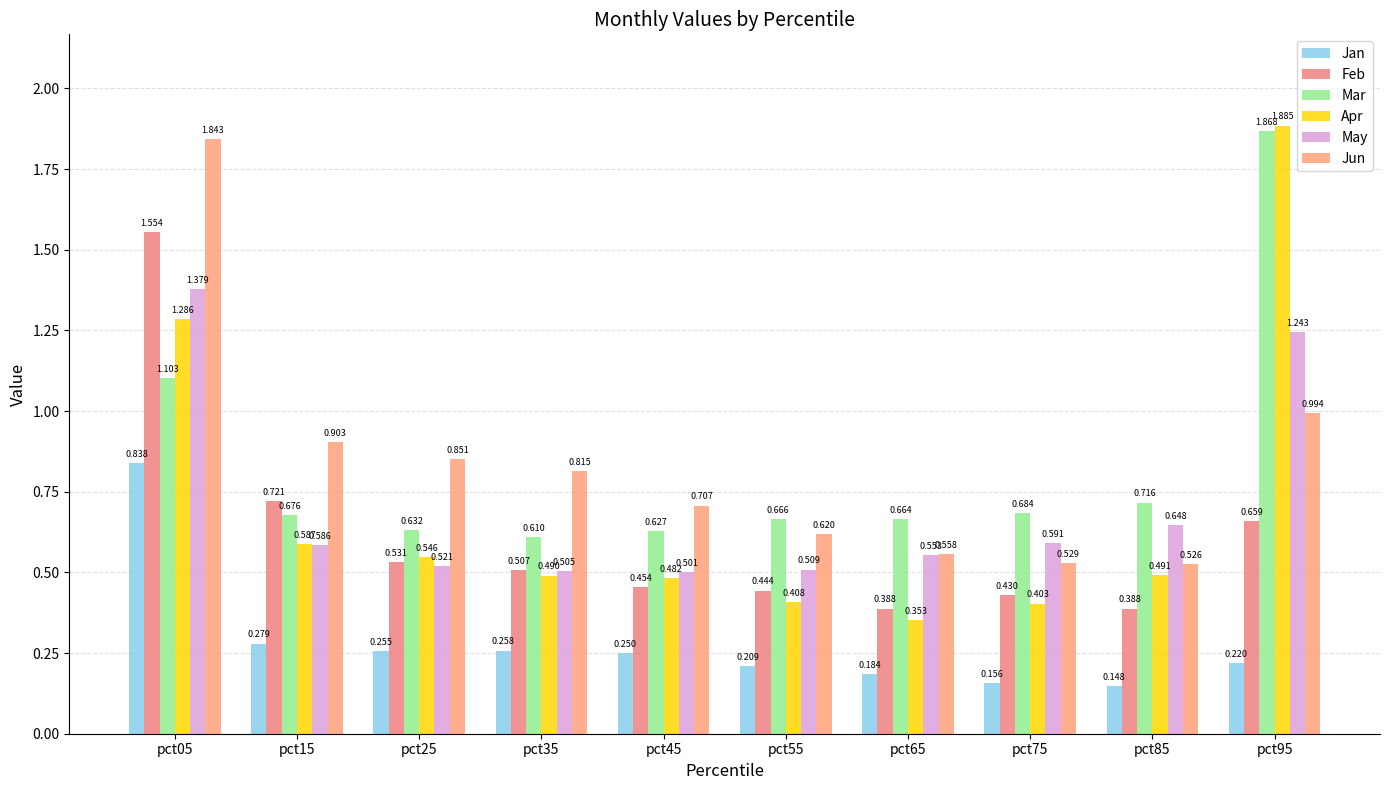

Is the value of May at pct95 greater than the value of Mar at pct95?

No